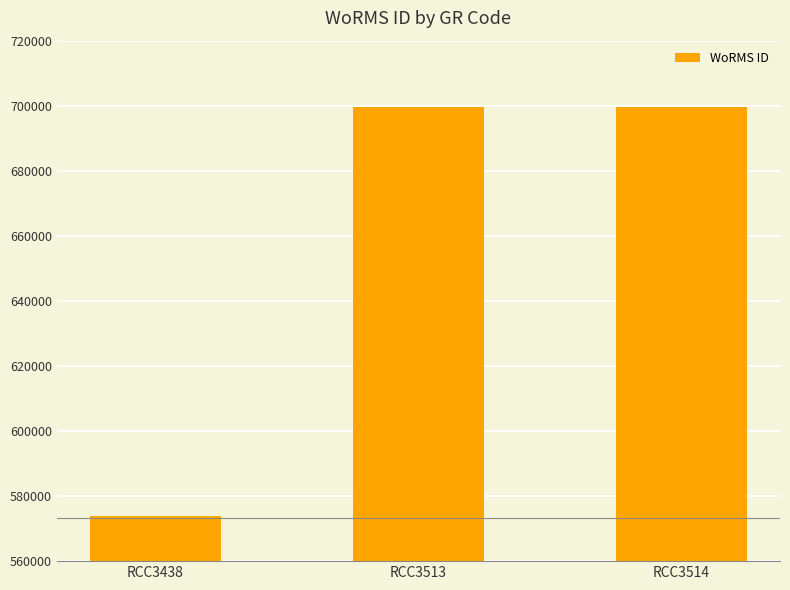

Count the number of categories in the chart.

3